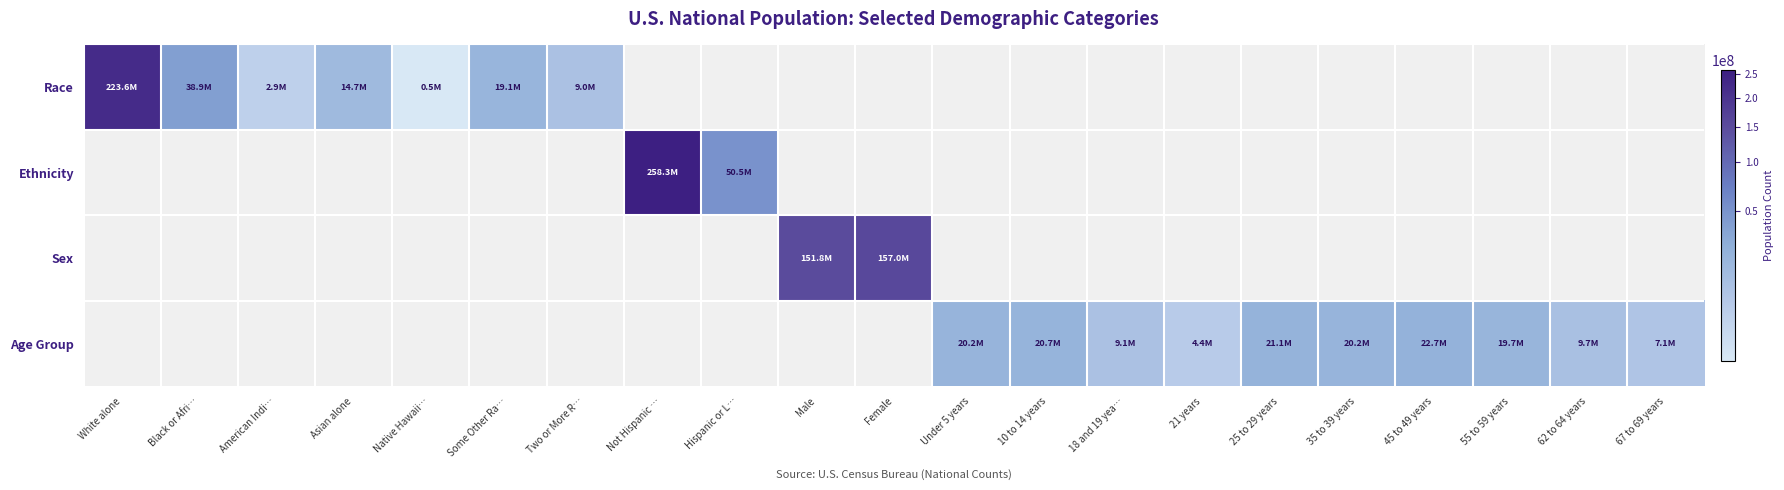

Which has a higher value, 45 to 49 years or Not Hispanic …?

Not Hispanic …